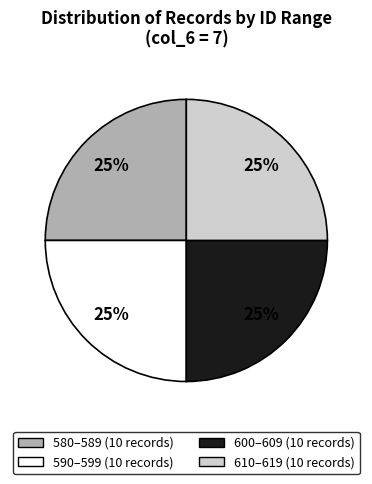

Is there any slice that represents more than half of the pie?

No